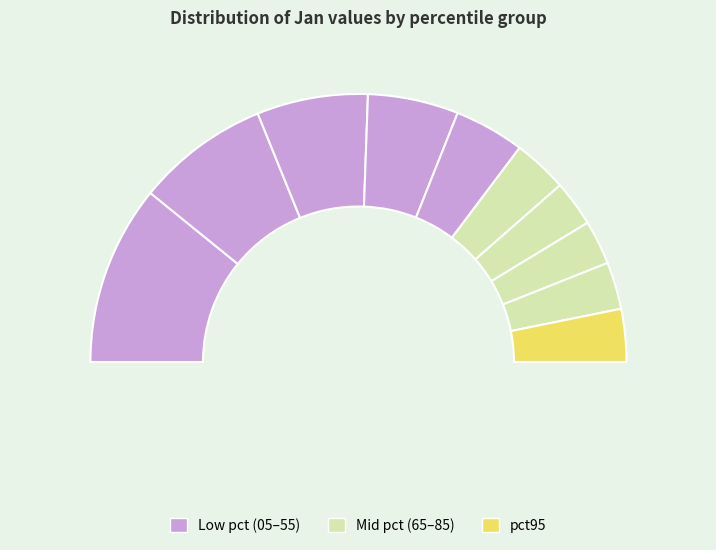

What is the change in value from pct05 to pct35?

-3.4